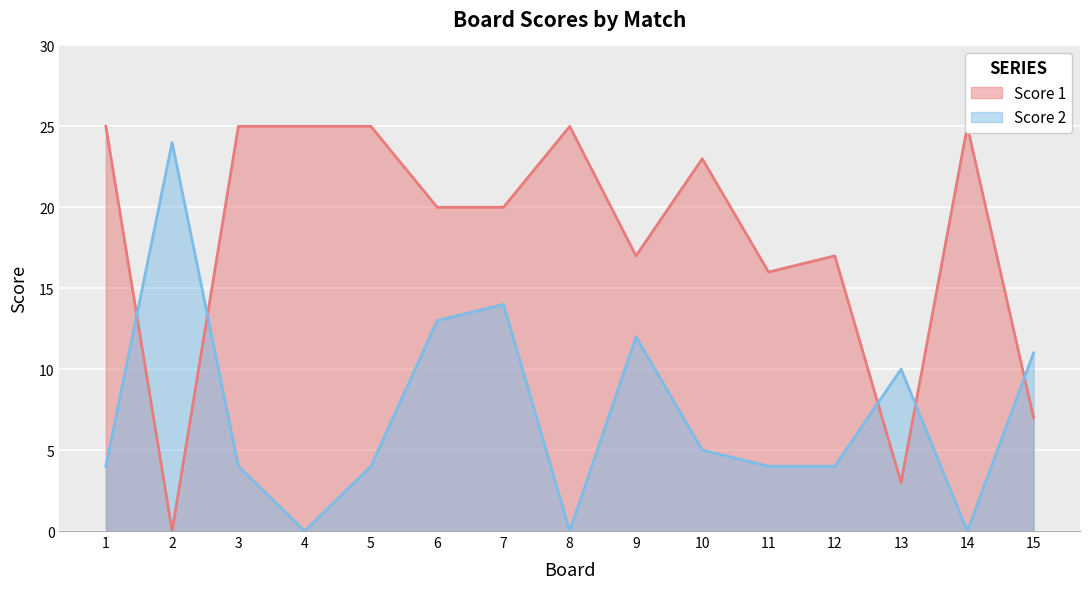

True or false: Score 1 has a value of 36 at 1.

False